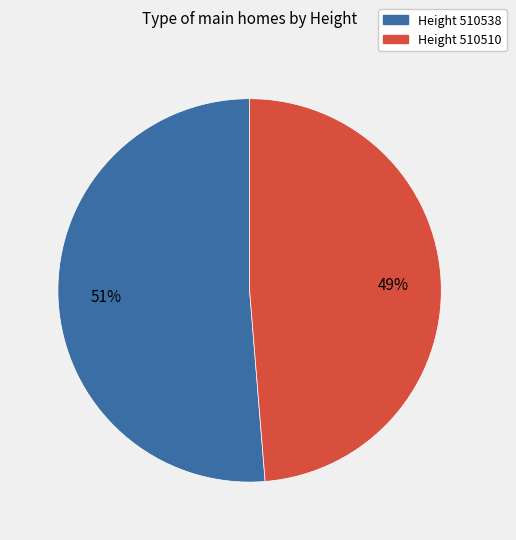

Is there a majority slice in this chart?

Yes